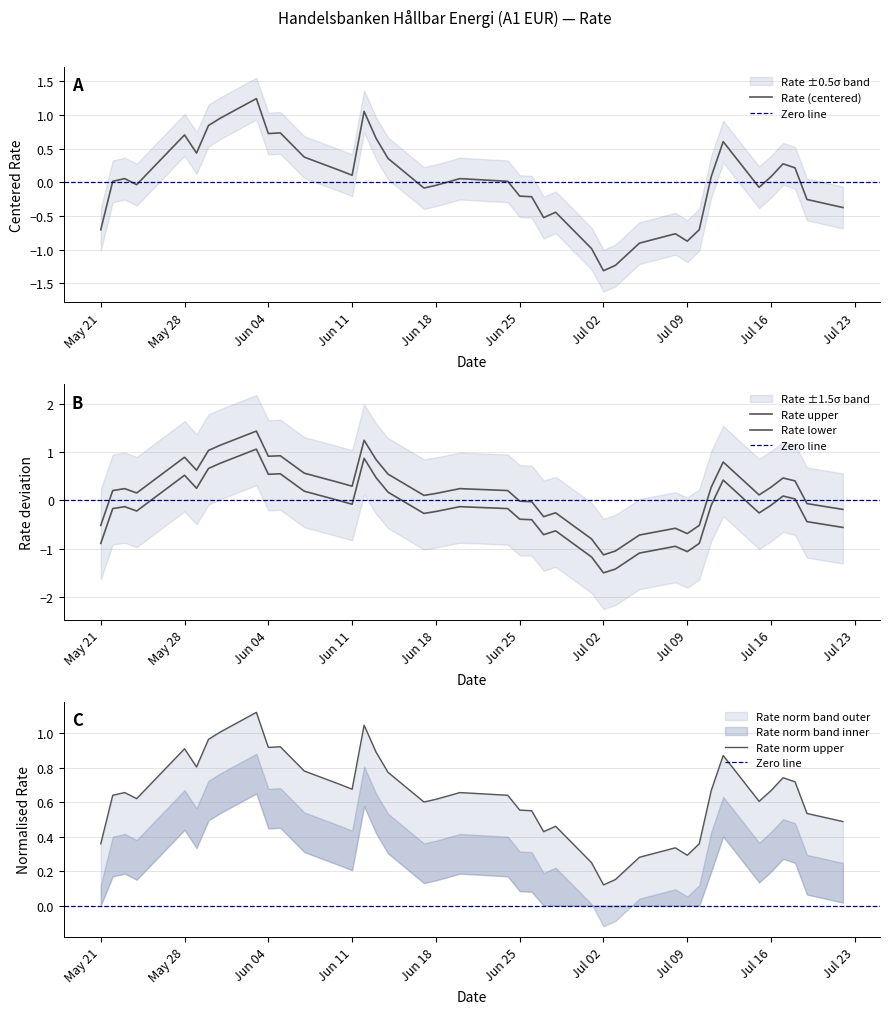

What is the lowest value of the Rate (centered) series?

-1.3